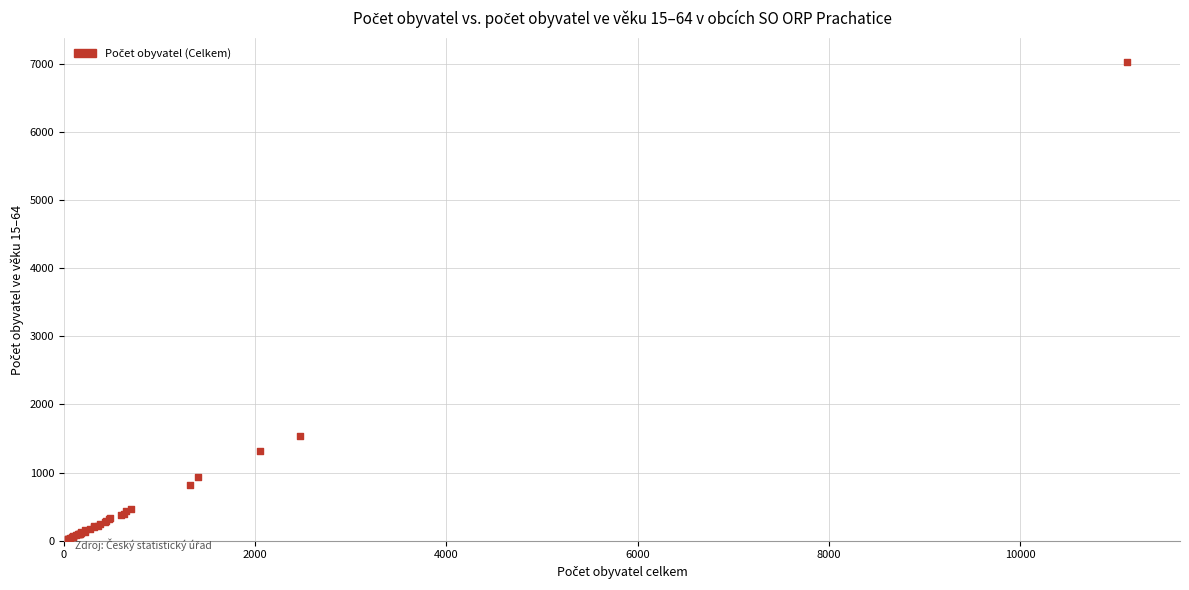

What Y value in the scatter plot is closest to 3524?

1535